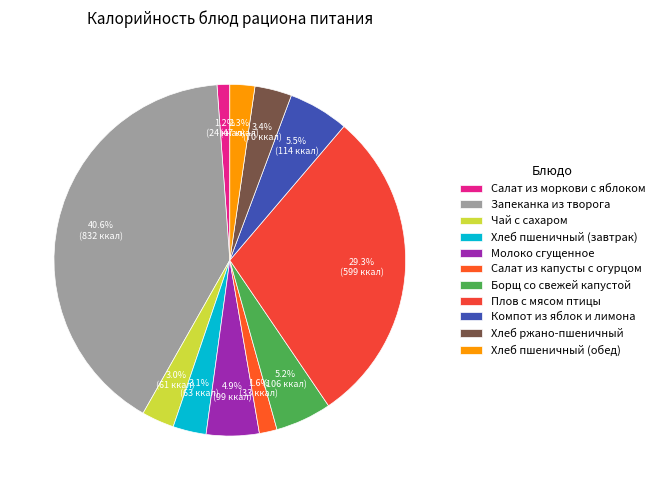

To the nearest percent, what is the combined percentage of Салат из капусты с огурцом and Компот из яблок и лимона?

7%